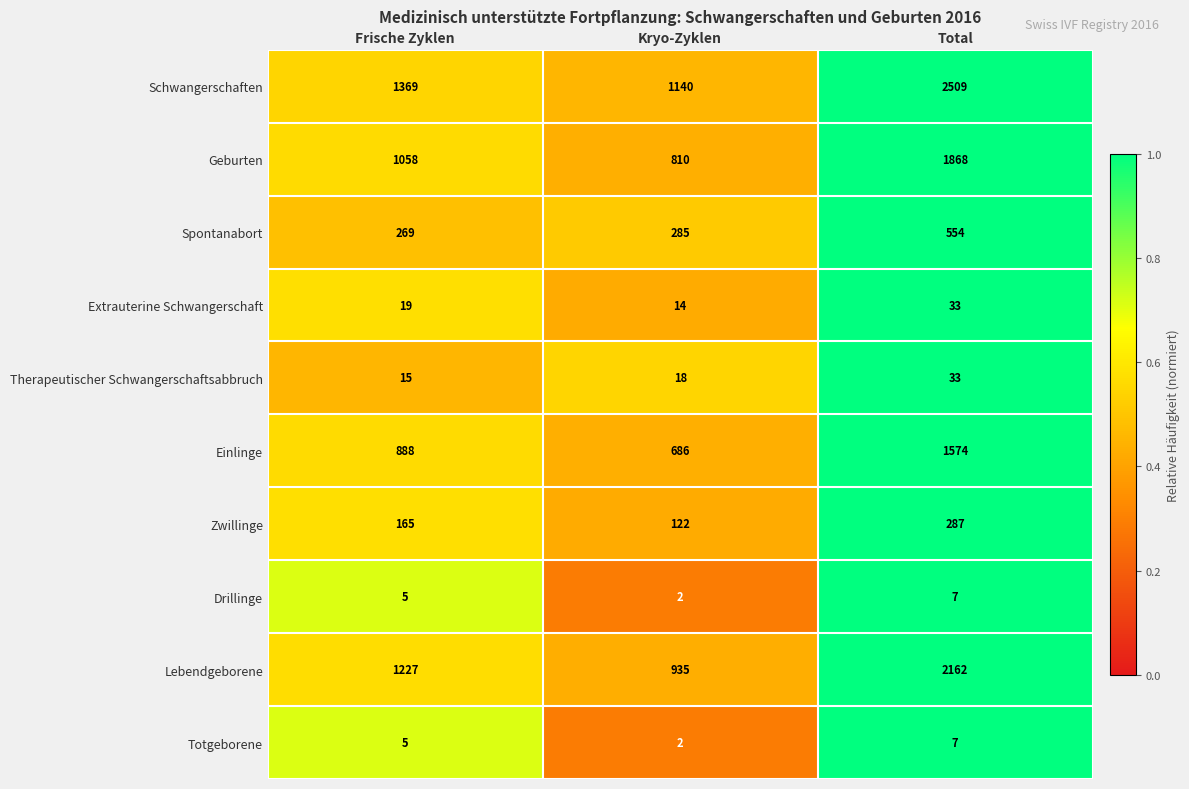

Which series has the largest range (max minus min)?

Schwangerschaften